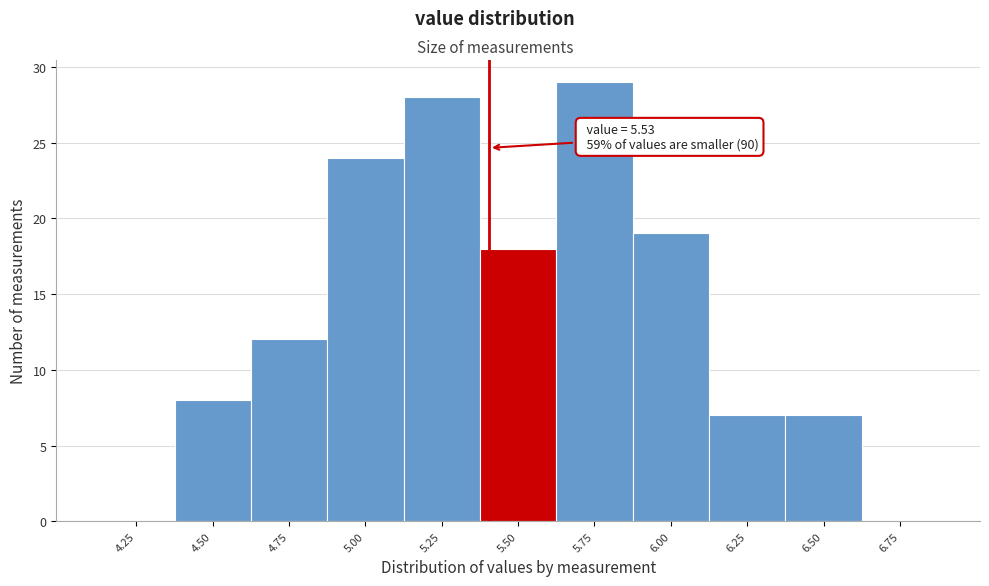

Reading left to right, what are all the values shown in this chart?

4.25=0	4.50=8	4.75=12	5.00=24	5.25=28	5.50=18	5.75=29	6.00=19	6.25=7	6.50=7	6.75=0